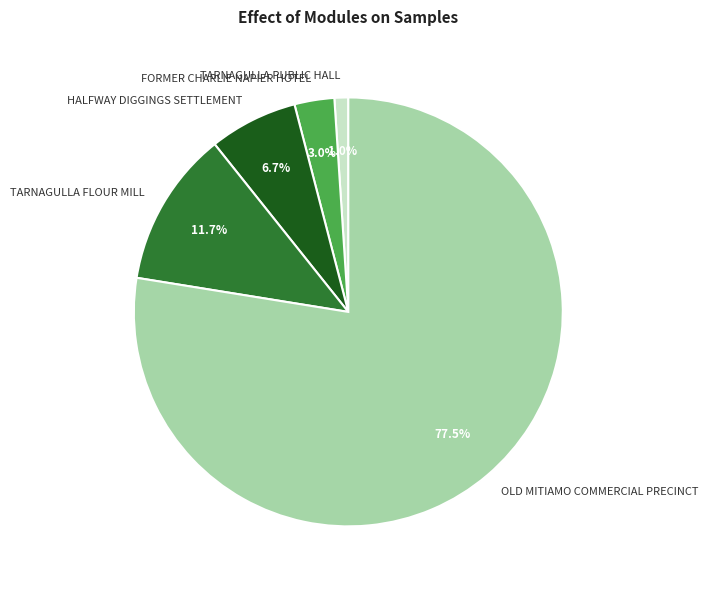

Which category accounts for the majority?

OLD MITIAMO COMMERCIAL PRECINCT